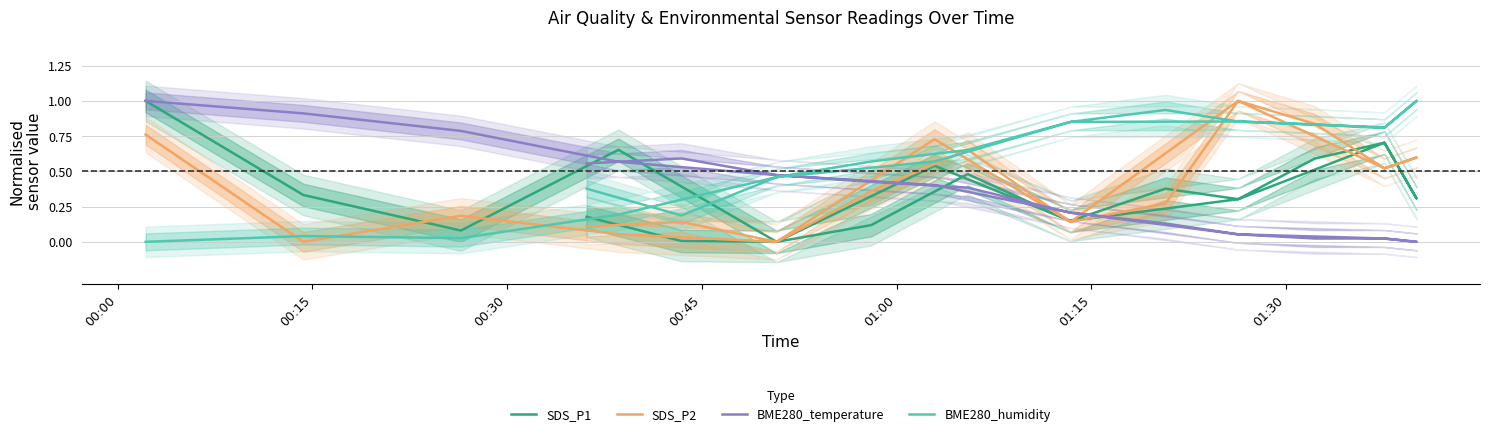

Is the value of BME280_humidity at 7 greater than the value of BME280_temperature at 00:15?

No